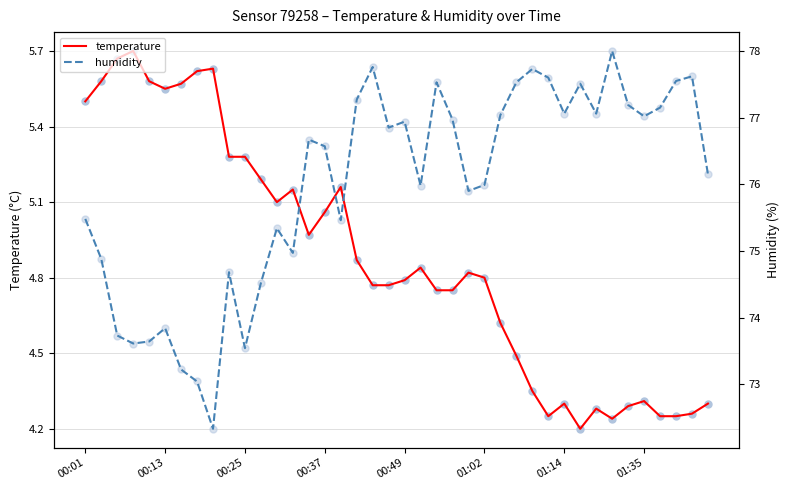

Is the value of temperature at 29 greater than the value of humidity at 12?

No